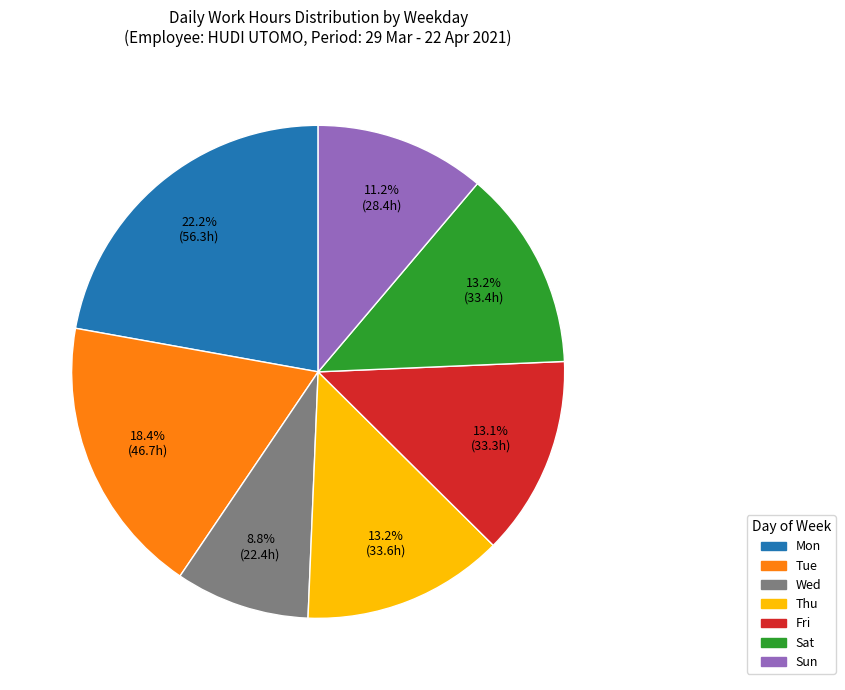

What portion of the pie excludes Fri?

86.9%